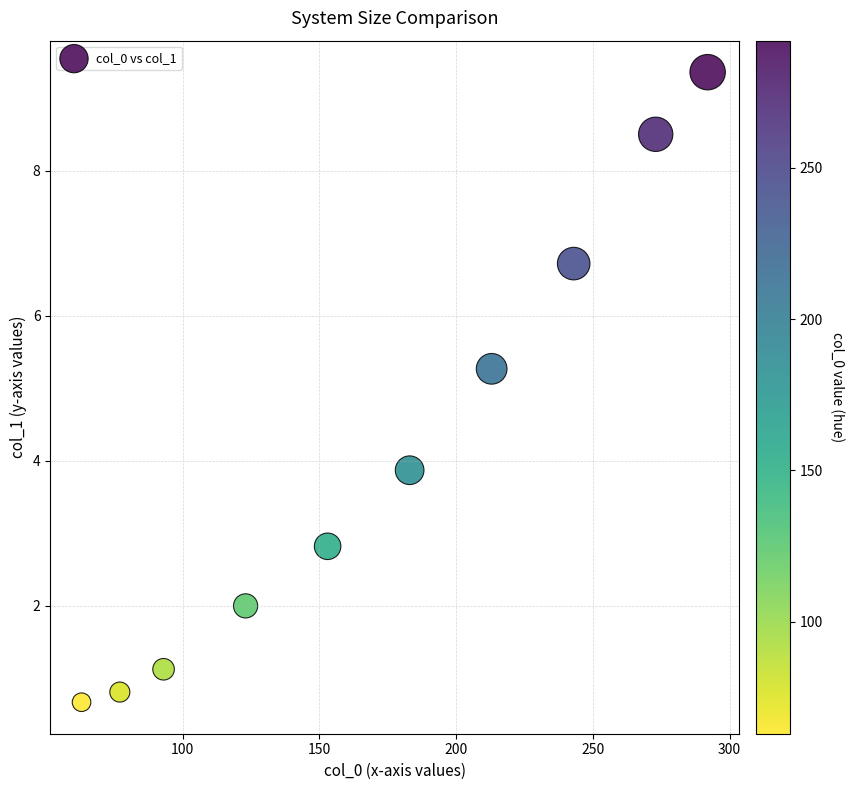

What is the range of X values (max minus min)?

229.0